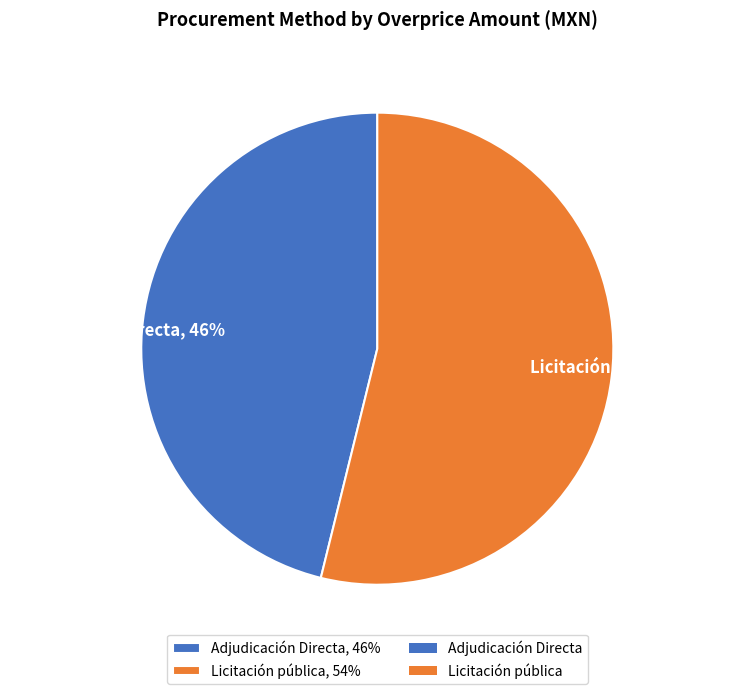

Combined, do Adjudicación Directa and Licitación pública account for over 50%?

Yes